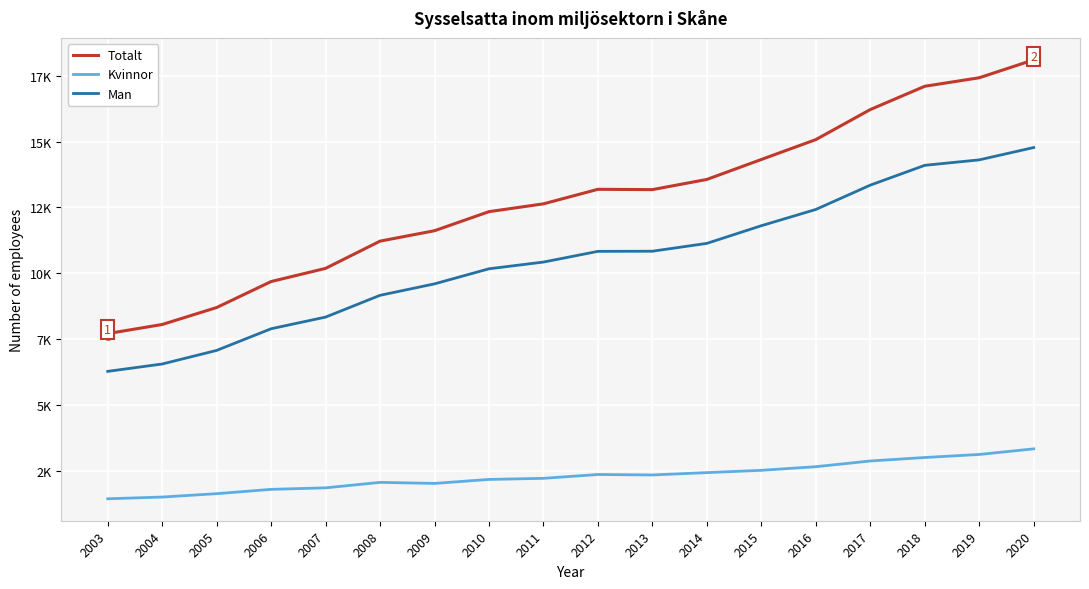

Reading right to left, extract all data points from this chart.

Totalt: 2020=18109	2019=17428	2018=17105	2017=16220	2016=15079	2015=14324	2014=13566	2013=13179	2012=13191	2011=12639	2010=12342	2009=11618	2008=11222	2007=10188	2006=9687	2005=8700	2004=8056	2003=7710
Kvinnor: 2020=3331	2019=3119	2018=3003	2017=2871	2016=2654	2015=2516	2014=2429	2013=2340	2012=2357	2011=2212	2010=2170	2009=2019	2008=2058	2007=1851	2006=1793	2005=1629	2004=1501	2003=1435
Man: 2020=14778	2019=14309	2018=14102	2017=13349	2016=12425	2015=11808	2014=11137	2013=10839	2012=10834	2011=10427	2010=10172	2009=9599	2008=9164	2007=8337	2006=7894	2005=7071	2004=6555	2003=6275